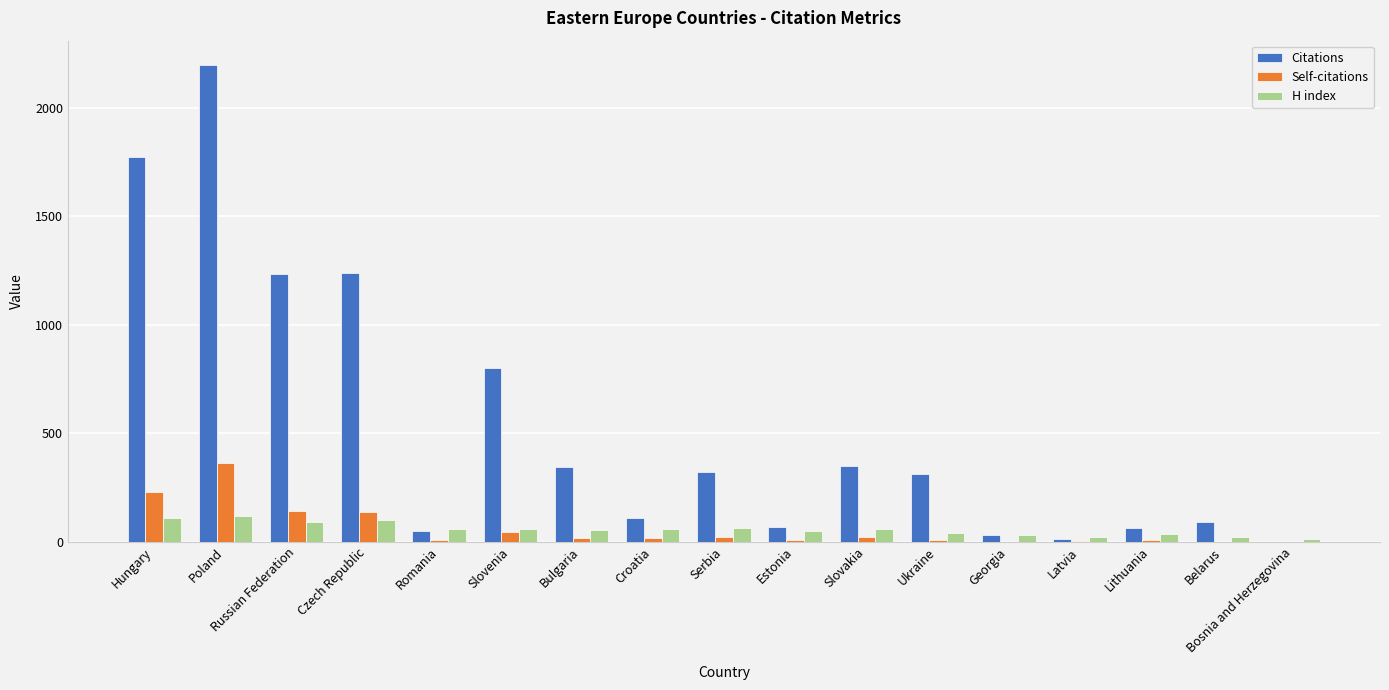

True or false: Citations has a value of 776 at Czech Republic.

False